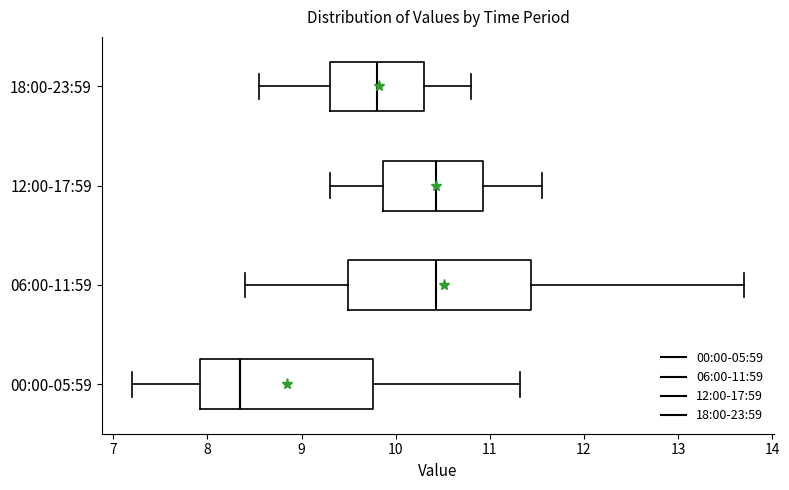

Reading bottom to top, read every box against the x-axis: the position of its median line, the range the box covers, and the ends of its whiskers. The values are not printed on the chart, so give them approximately, as read against the axis.

00:00-05:59: median 8.4, box 7.9 to 9.8, whiskers 7.2 to 11.3
06:00-11:59: median 10.4, box 9.5 to 11.4, whiskers 8.4 to 13.7
12:00-17:59: median 10.4, box 9.9 to 10.9, whiskers 9.3 to 11.6
18:00-23:59: median 9.8, box 9.3 to 10.3, whiskers 8.6 to 10.8